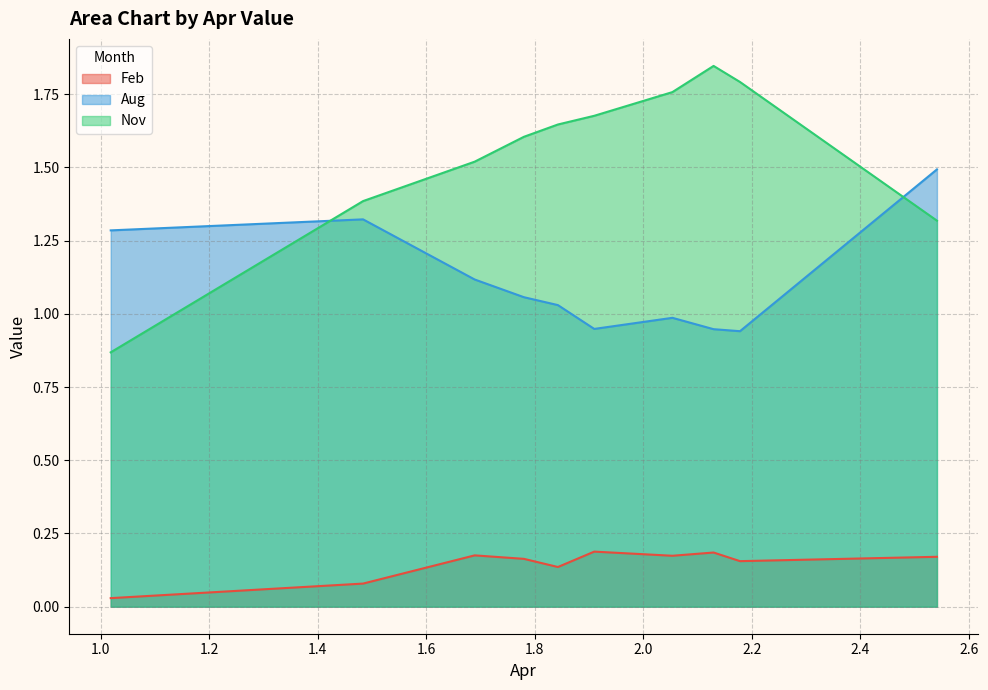

True or false: Aug has a value of 1.0 at pct65.

True